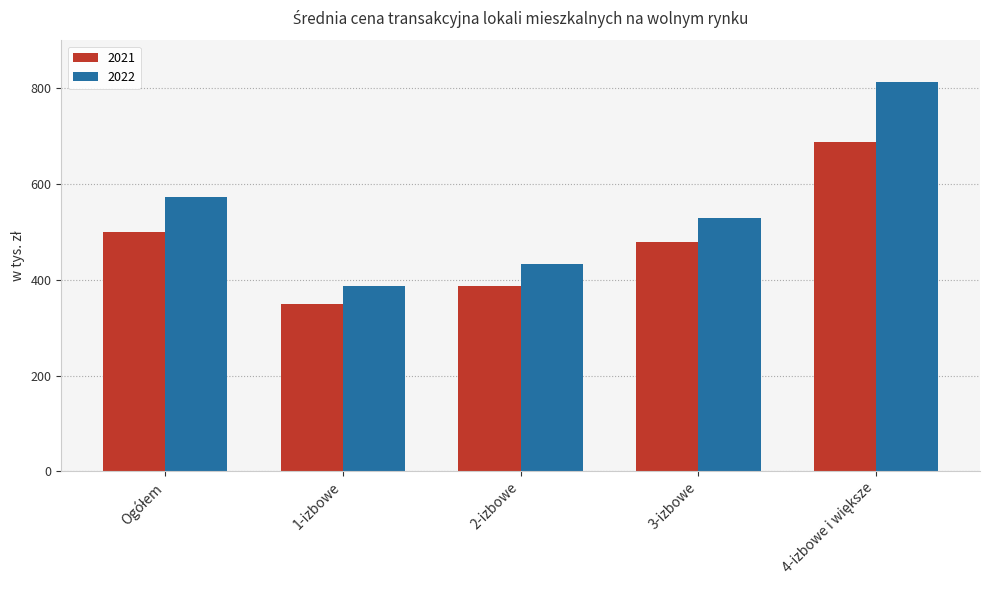

What is the difference between the maximum and second lowest values in the 2021 series?

300